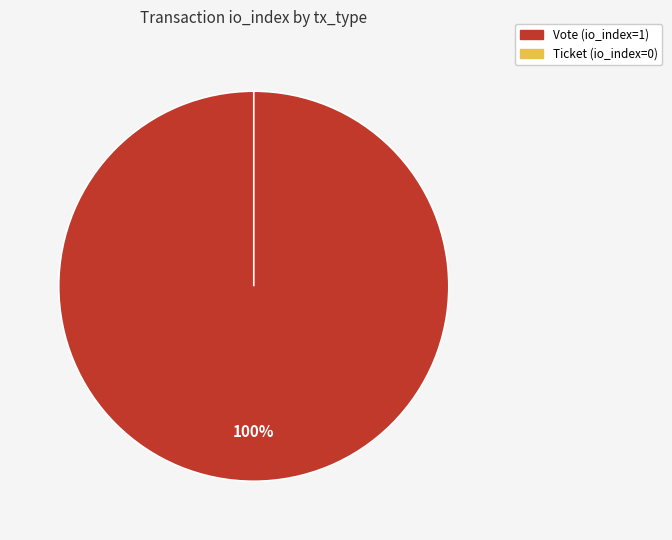

True or false: Ticket accounts for 12% of the total.

False